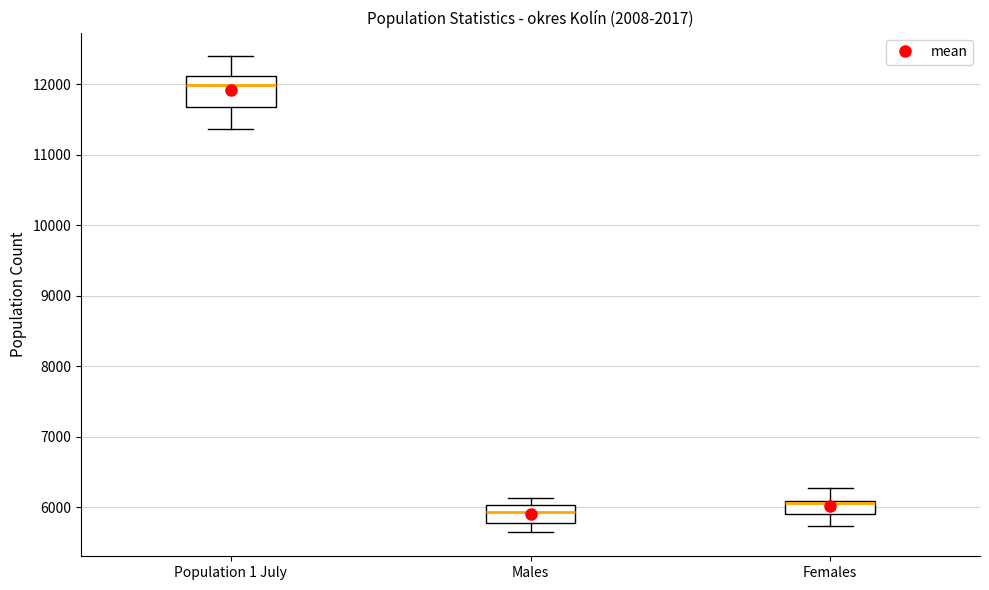

Comparing the boxes themselves (not the whiskers), which one is the tallest?

Population 1 July